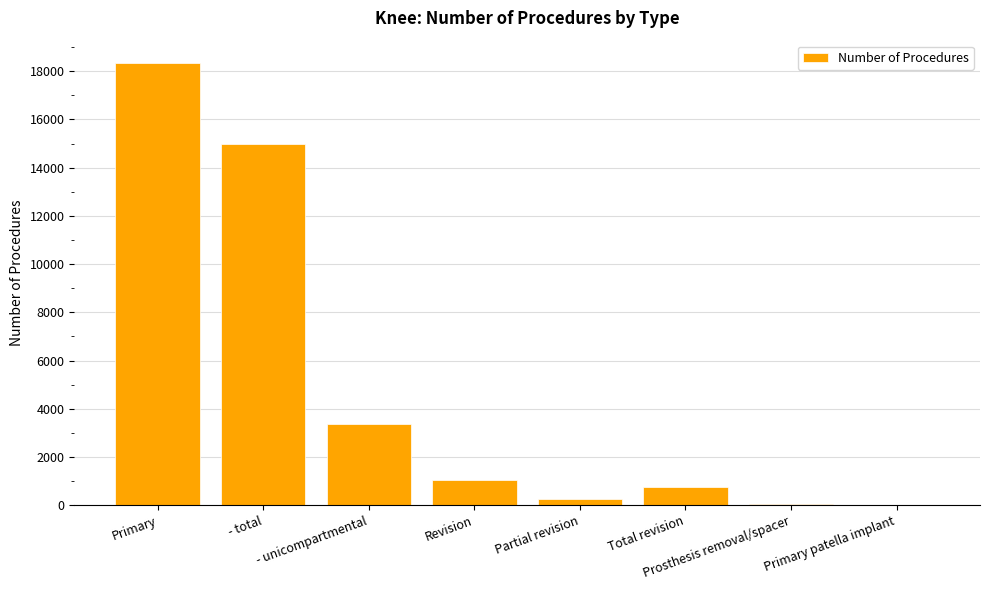

The value at Prosthesis removal/spacer is 36. True or false?

True